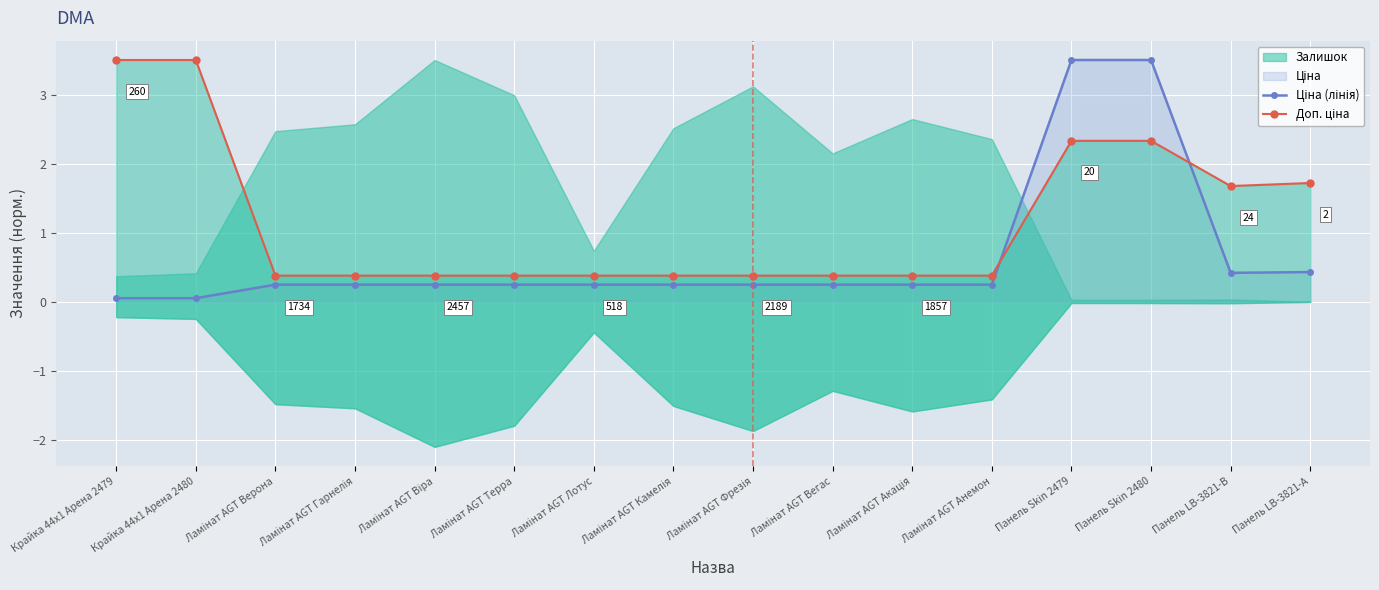

Reading left to right, what are all the values shown in this chart?

Ціна (лінія): 0.1	0.1	0.2	0.2	0.2	0.2	0.2	0.2	0.2	0.2	0.2	0.2	3.5	3.5	0.4	0.4
Доп. ціна: 3.5	3.5	0.4	0.4	0.4	0.4	0.4	0.4	0.4	0.4	0.4	0.4	2.3	2.3	1.7	1.7